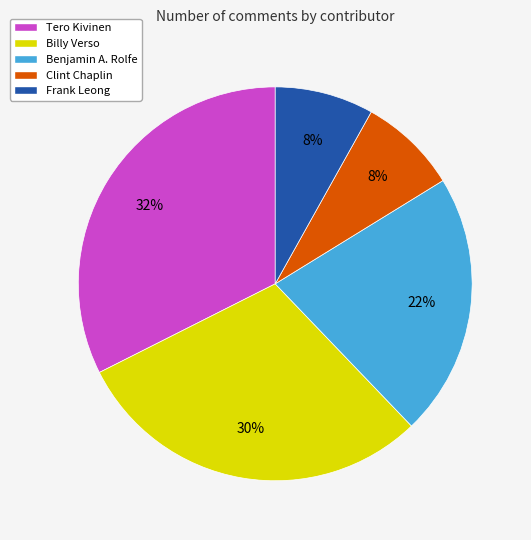

Which slice is the largest?

Tero Kivinen